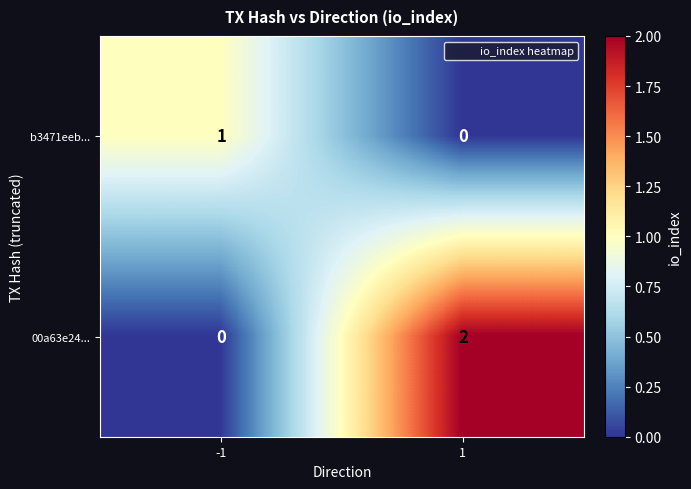

True or false: 00a63e24... has a value of 2 at 1.

True